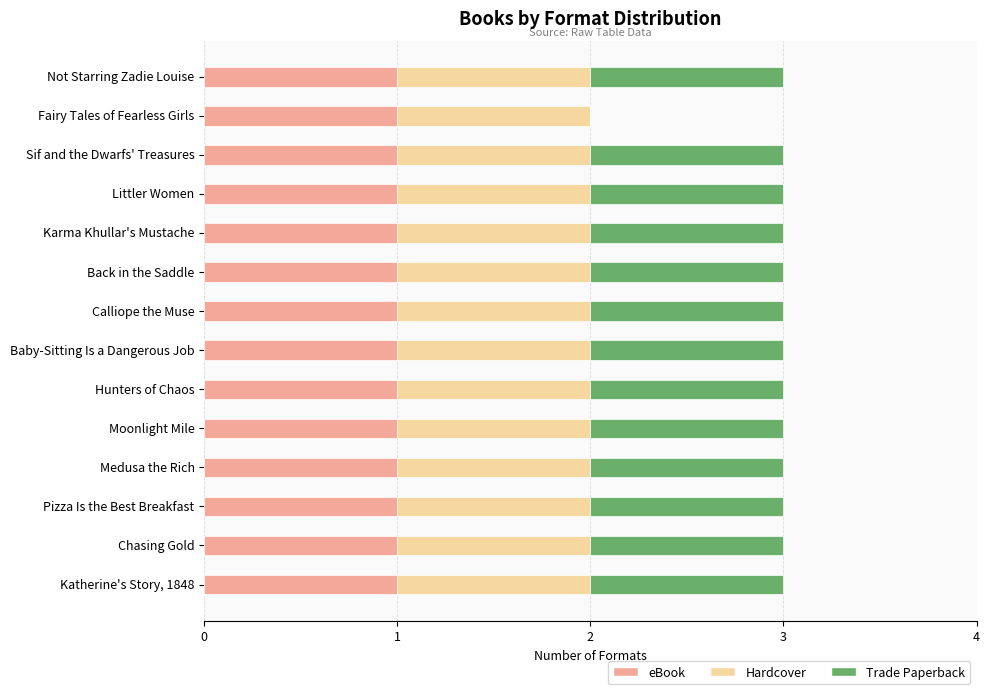

True or false: eBook has a value of 1 at Chasing Gold.

True